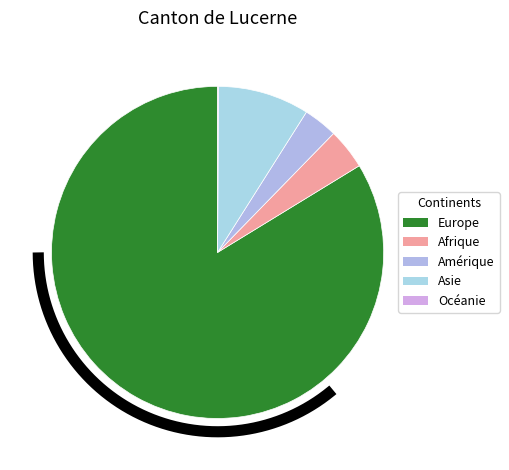

Which slice is the largest?

Europe